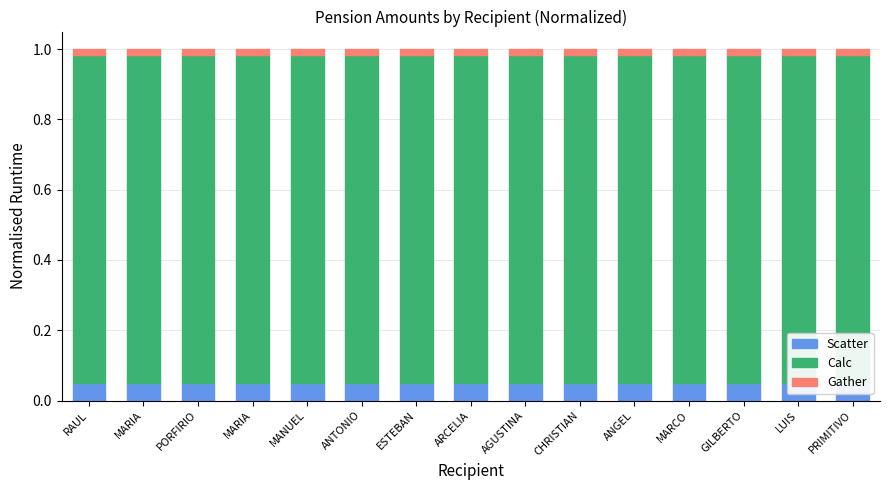

How many bars are there in total?

45